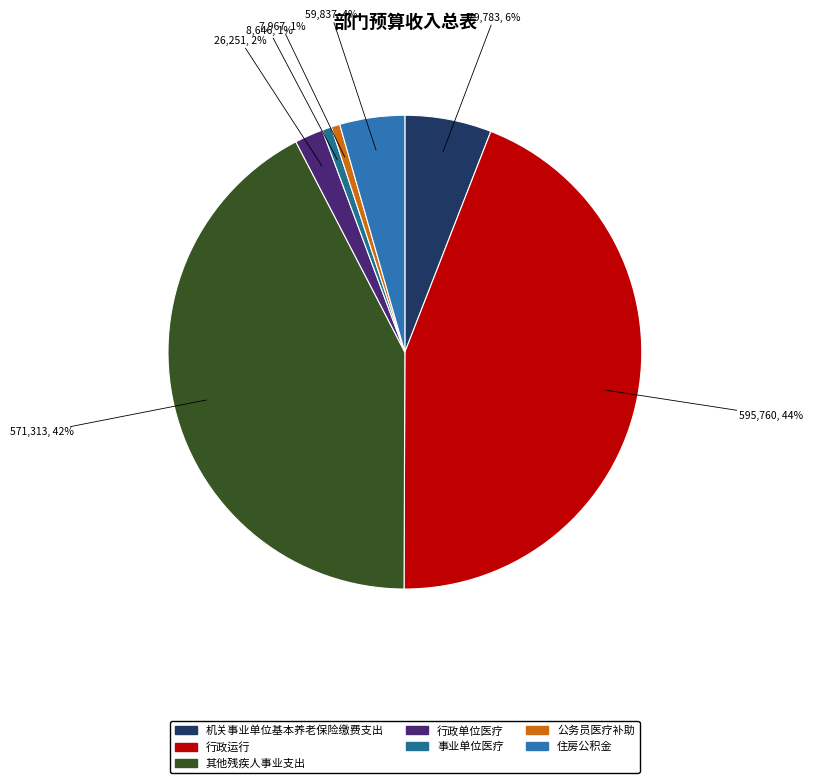

How many slices are in this pie chart?

7